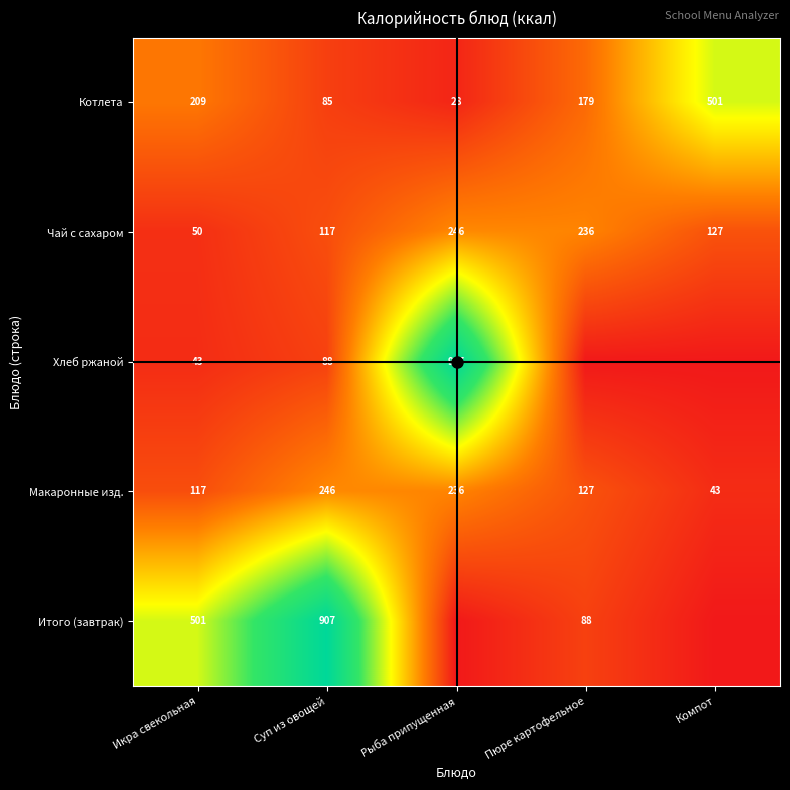

What value does the Чай с сахаром series have at Компот, to the nearest 5?

125